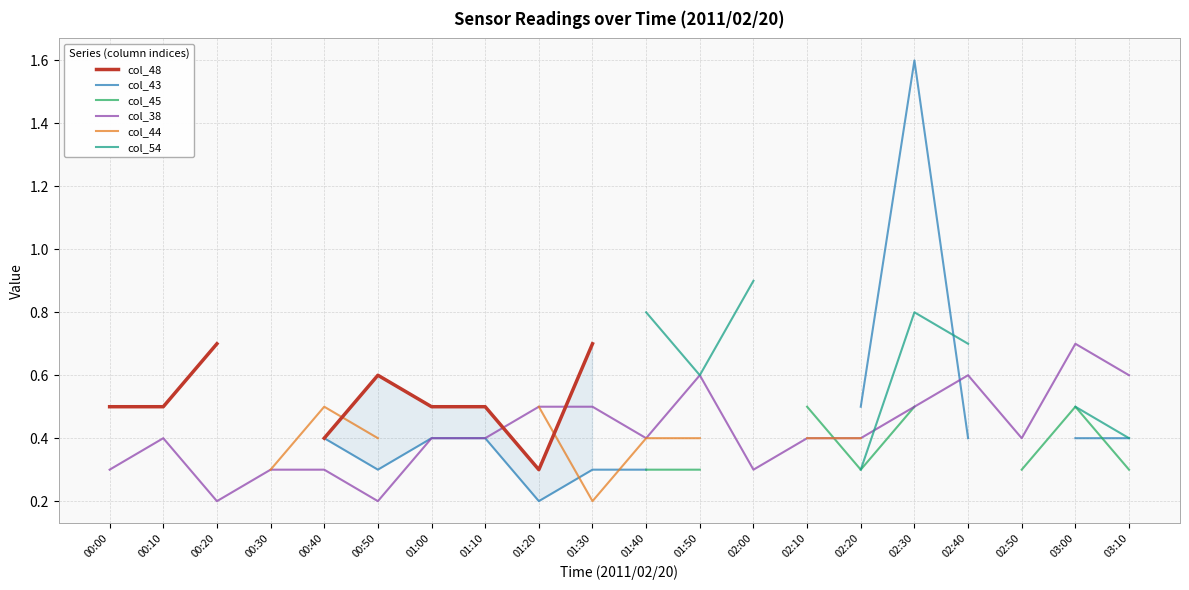

How many lines are shown in the chart?

6